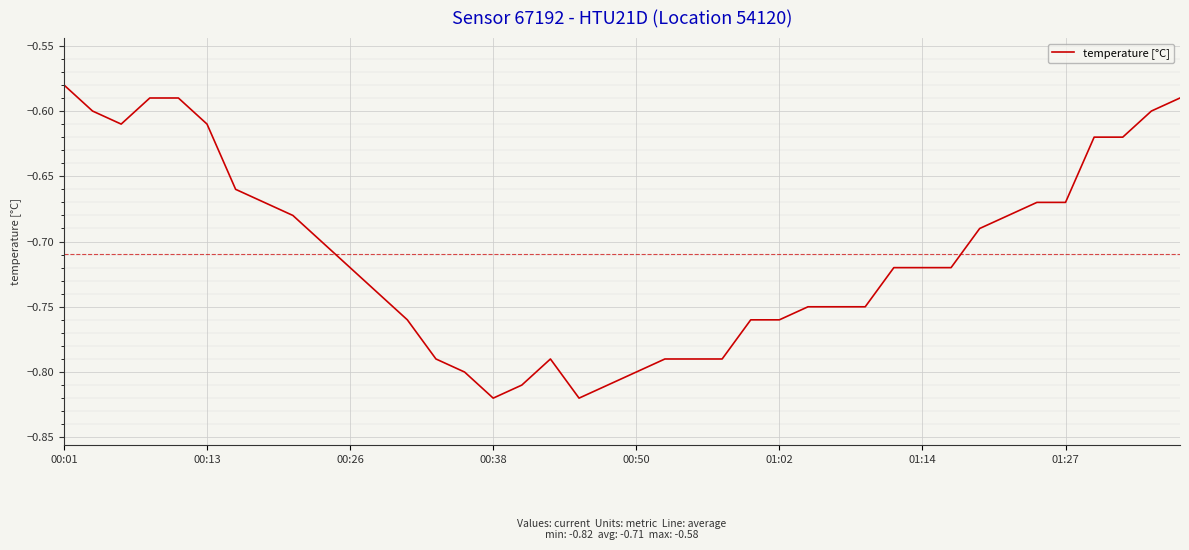

What is the difference between the maximum and minimum values?

0.2